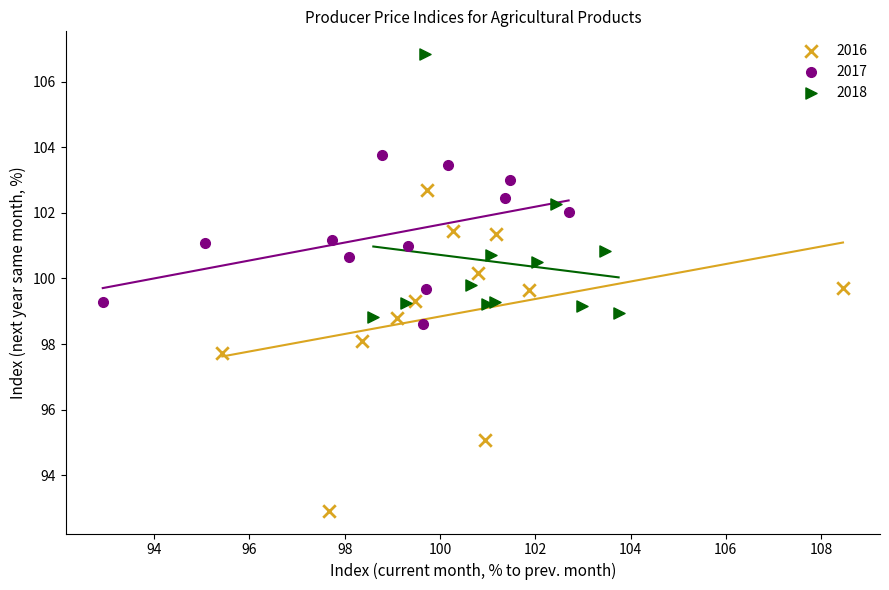

Which series reaches the minimum Y coordinate?

2016